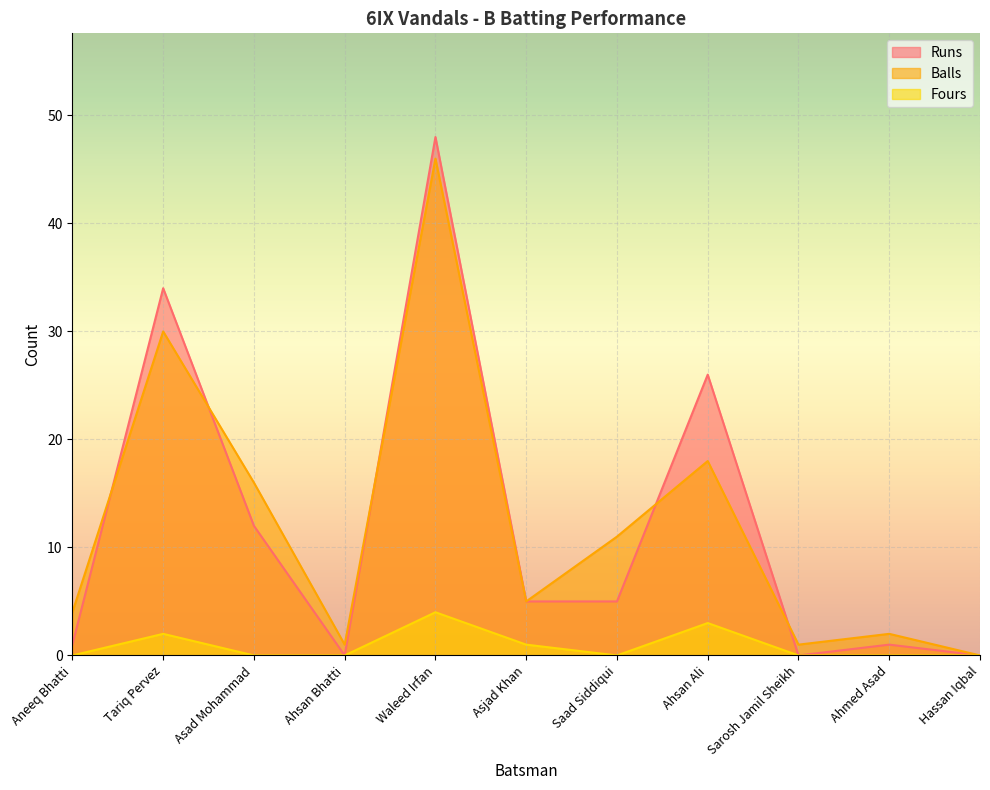

At how many categories does at least one series exceed 7?

5